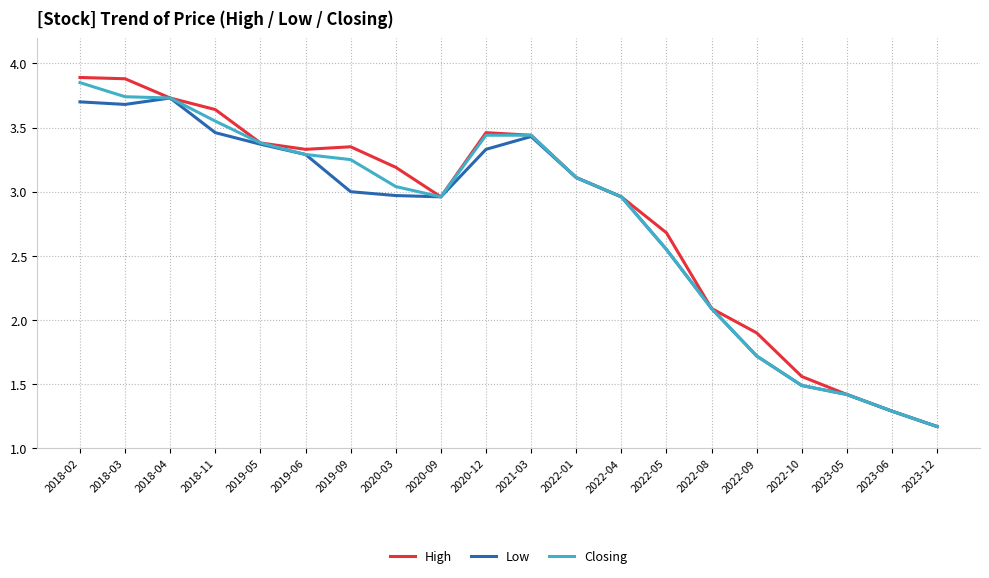

Between 2018-02 and 2022-08, which series saw the biggest shift?

High